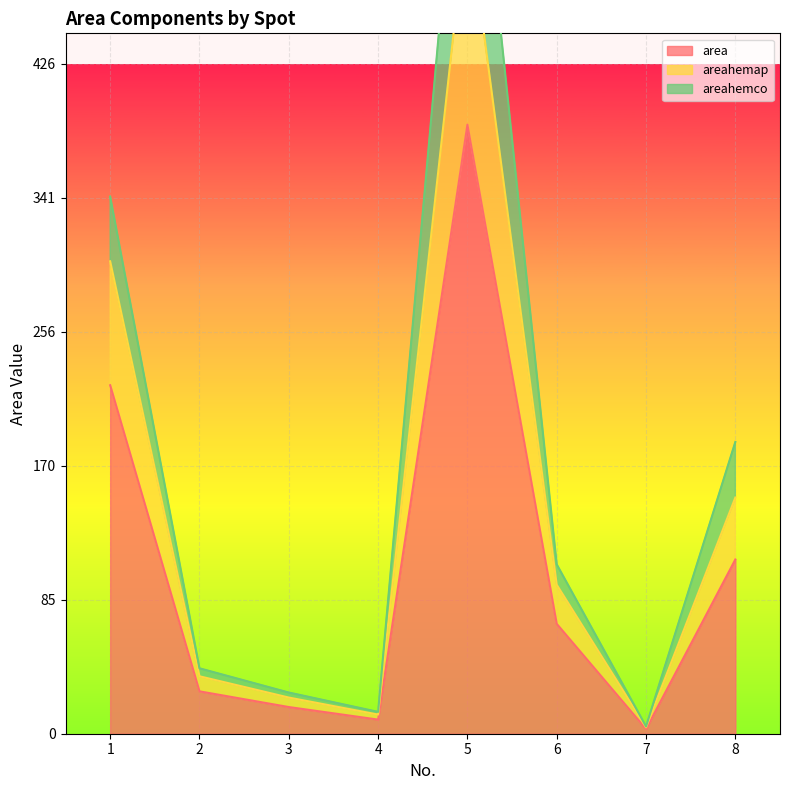

List the series in order of their peak value, highest first.

areahemco, areahemap, area